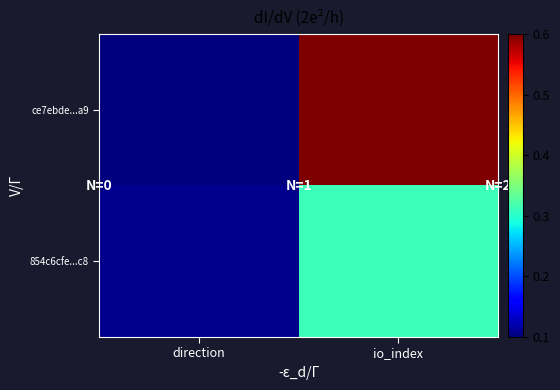

Reading left to right, list all the values displayed in this chart.

ce7ebde...a9: direction=0.1	io_index=0.6
854c6cfe...c8: direction=0.1	io_index=0.3